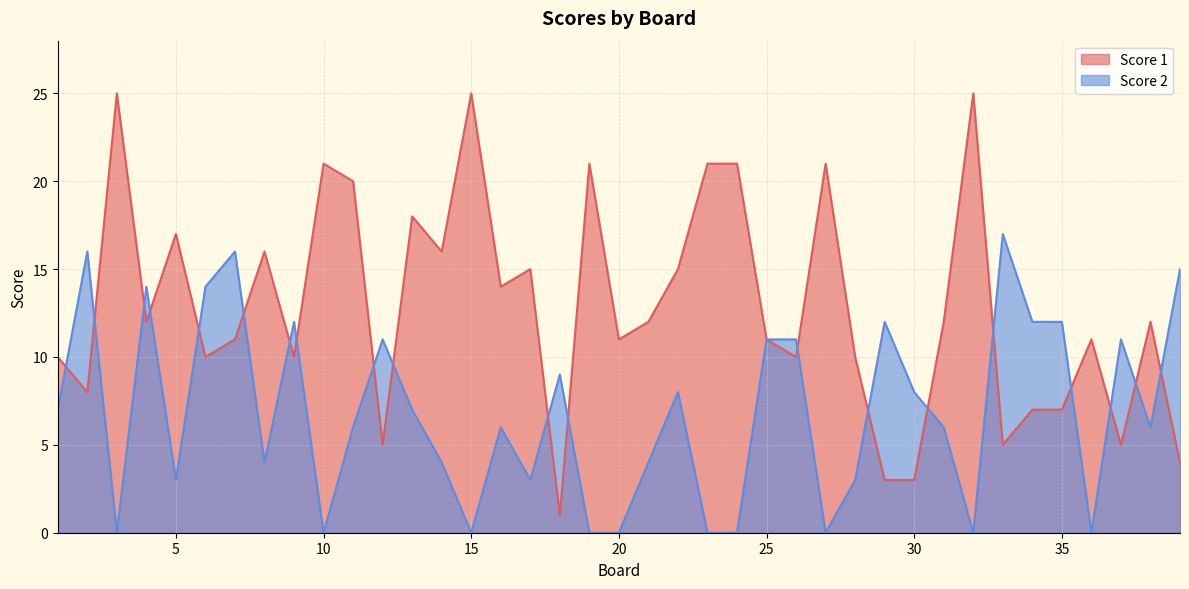

At how many categories does at least one series exceed 24?

3